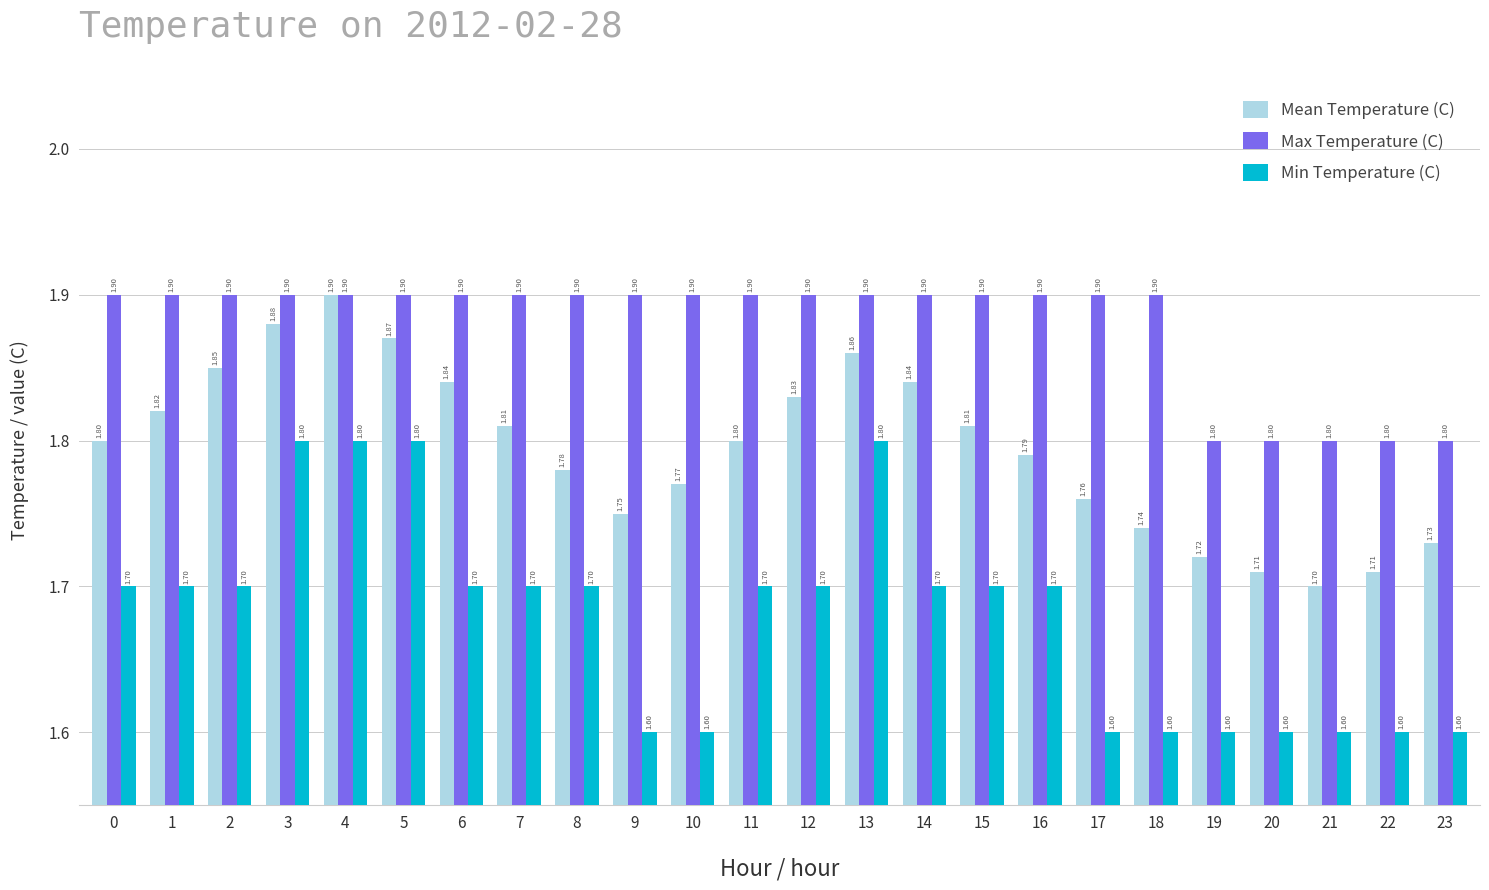

What is the smallest value displayed?

1.6